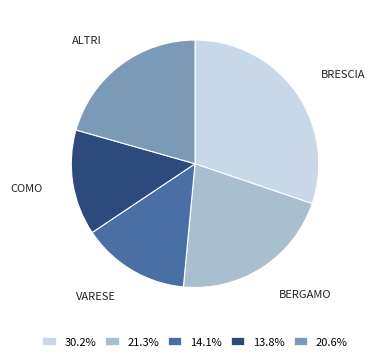

Does 30.2% account for over 50% of the chart?

No